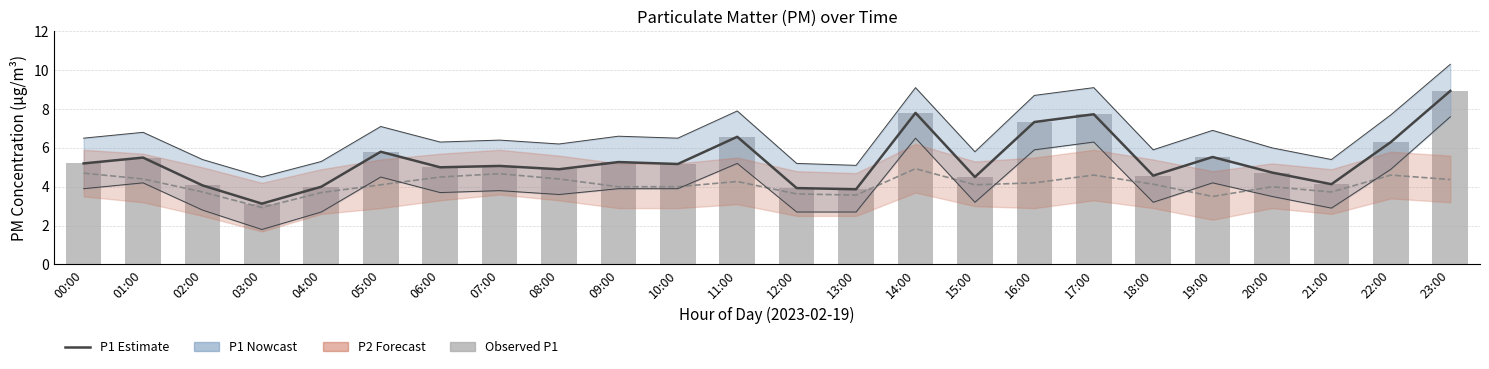

Reading left to right, list all the values displayed in this chart.

P1 estimate: 00:00=5.2	01:00=5.5	02:00=4.1	03:00=3.1	04:00=4.0	05:00=5.8	06:00=5.0	07:00=5.1	08:00=4.9	09:00=5.3	10:00=5.2	11:00=6.6	12:00=3.9	13:00=3.9	14:00=7.8	15:00=4.5	16:00=7.3	17:00=7.7	18:00=4.6	19:00=5.5	20:00=4.7	21:00=4.1	22:00=6.3	23:00=8.9
P2 estimate: 00:00=4.7	01:00=4.4	02:00=3.7	03:00=2.9	04:00=3.7	05:00=4.1	06:00=4.5	07:00=4.7	08:00=4.4	09:00=4.0	10:00=4.0	11:00=4.3	12:00=3.6	13:00=3.6	14:00=4.9	15:00=4.1	16:00=4.2	17:00=4.6	18:00=4.1	19:00=3.5	20:00=4.0	21:00=3.7	22:00=4.6	23:00=4.4
Observed P1: 00:00=5.2	01:00=5.5	02:00=4.1	03:00=3.1	04:00=4.0	05:00=5.8	06:00=5.0	07:00=5.1	08:00=4.9	09:00=5.3	10:00=5.2	11:00=6.6	12:00=3.9	13:00=3.9	14:00=7.8	15:00=4.5	16:00=7.3	17:00=7.7	18:00=4.6	19:00=5.5	20:00=4.7	21:00=4.1	22:00=6.3	23:00=8.9